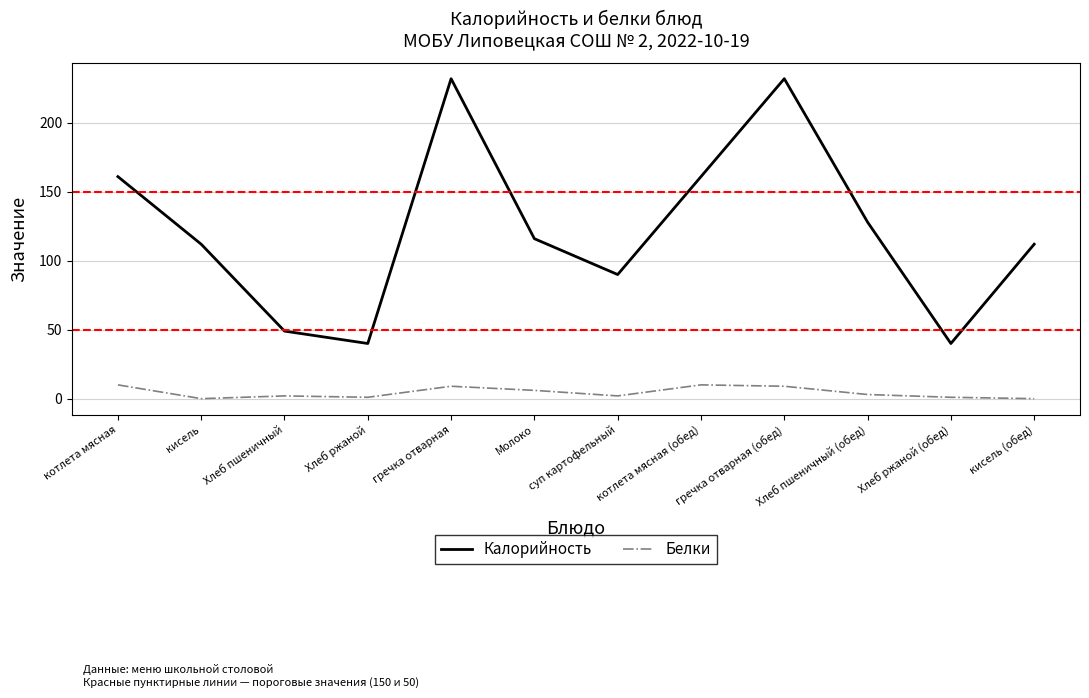

At which label is Калорийность closest to 136?

Хлеб пшеничный (обед)